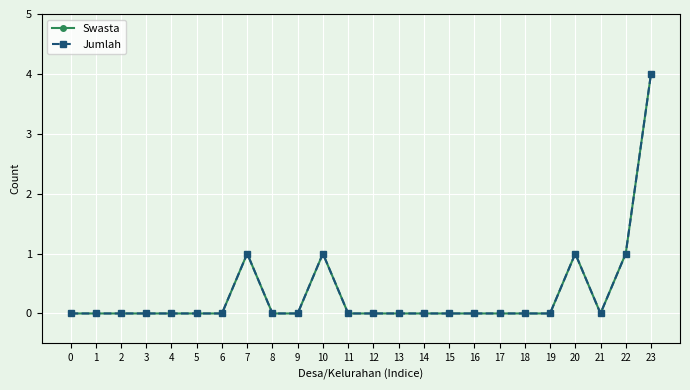

True or false: Swasta and Jumlah intersect in this chart.

False